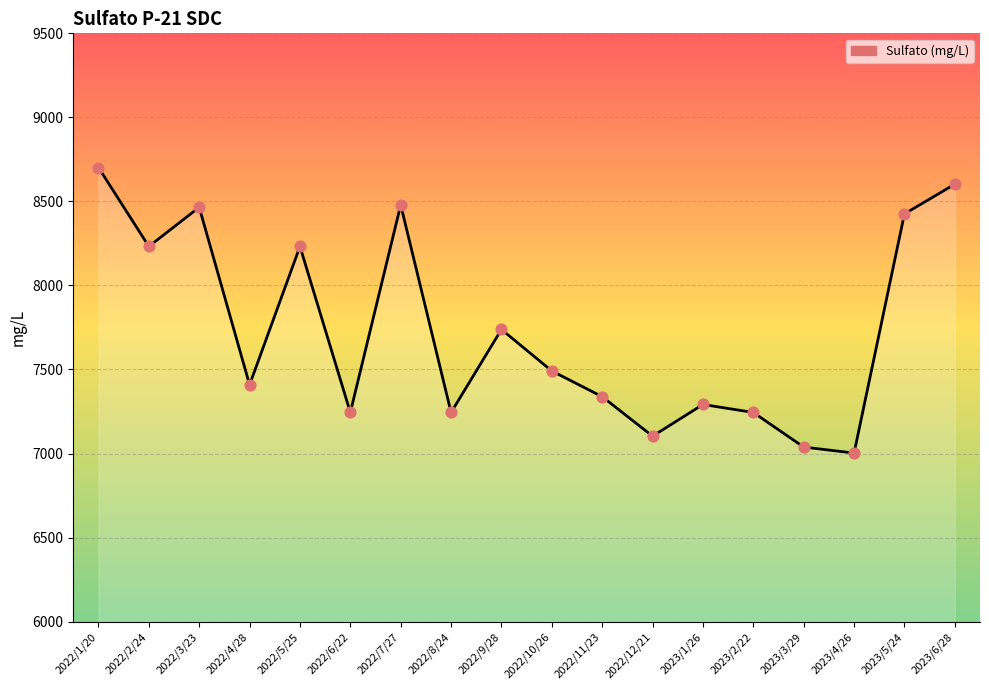

What is the ratio of the value at 2022/10/26 to the value at 2023/3/29?

1.1